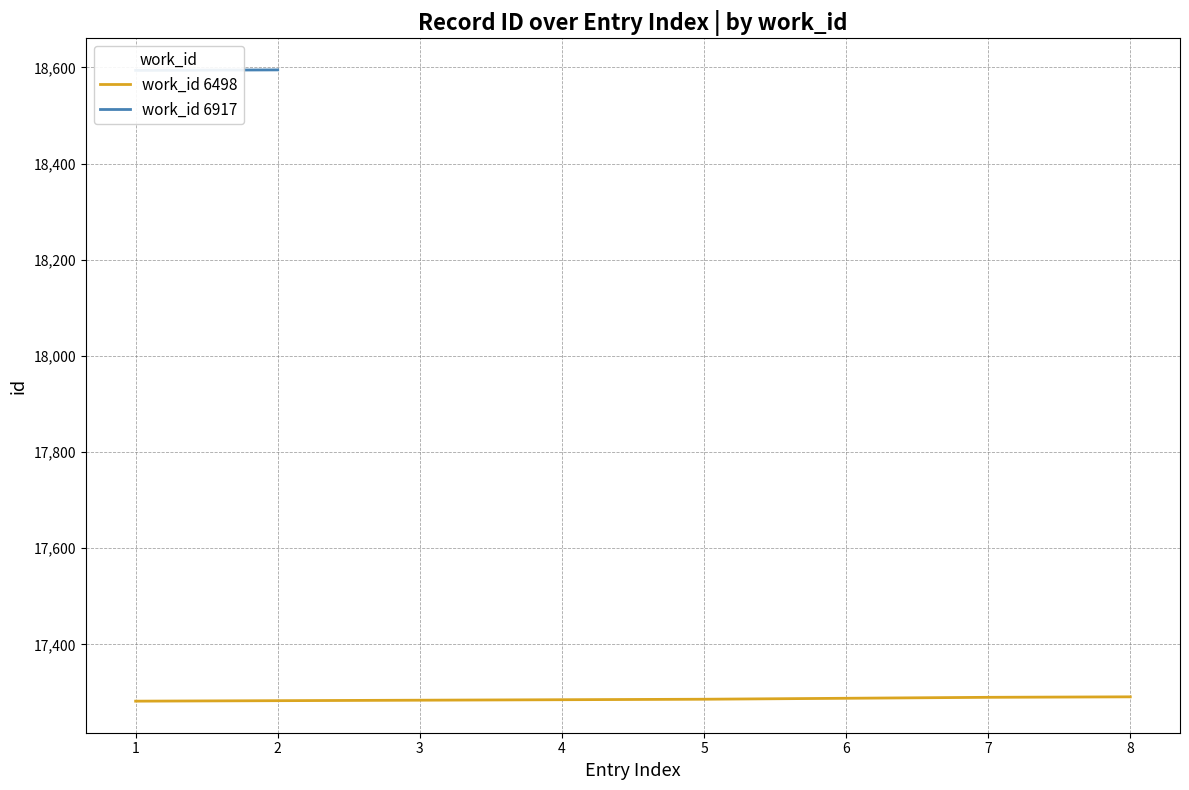

Is this an area chart (filled region under the line)?

No